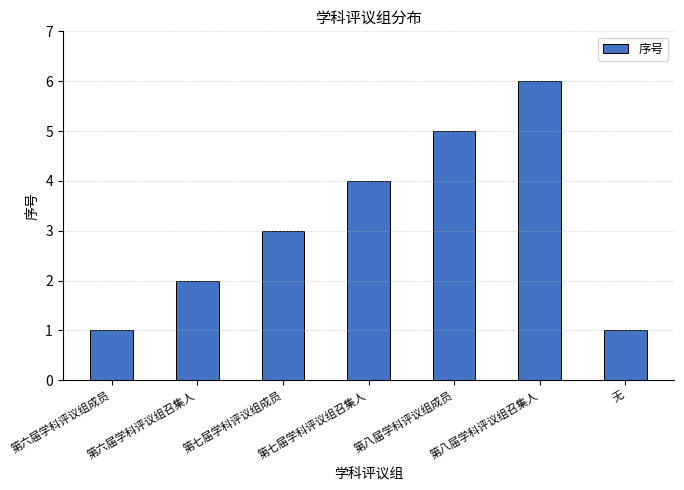

Is it true that the value at 第六届学科评议组召集人 is 3?

False